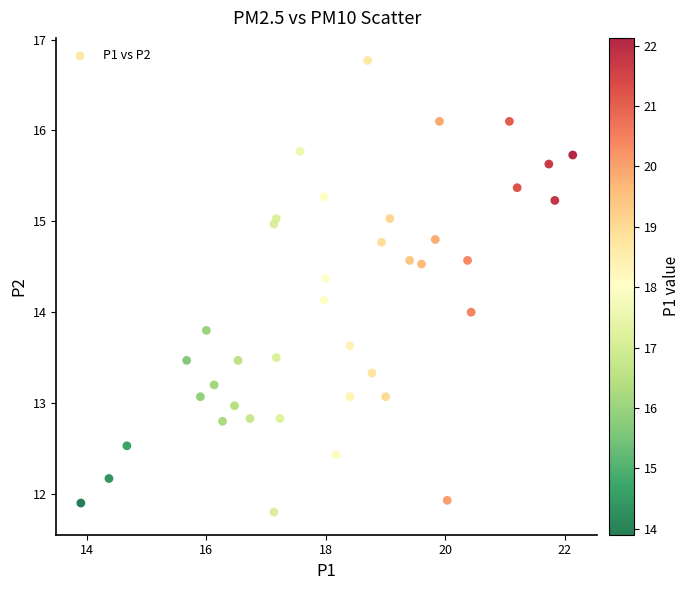

What is the range of X values (max minus min)?

8.2